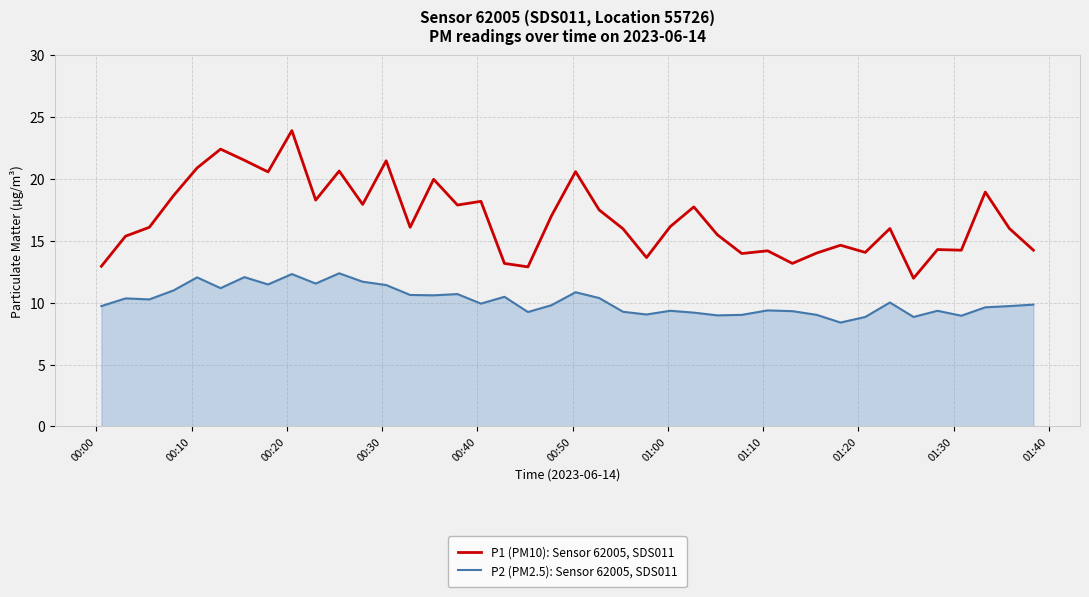

True or false: P2 (PM2.5): Sensor 62005, SDS011 and P1 (PM10): Sensor 62005, SDS011 intersect in this chart.

False